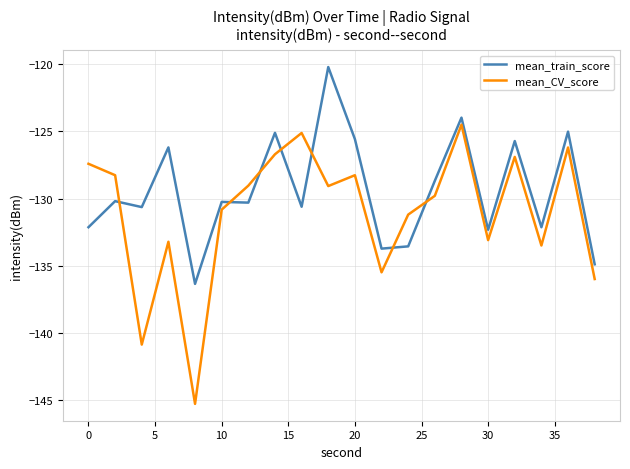

What is the difference between the maximum and minimum values in the mean_CV_score series?

20.8